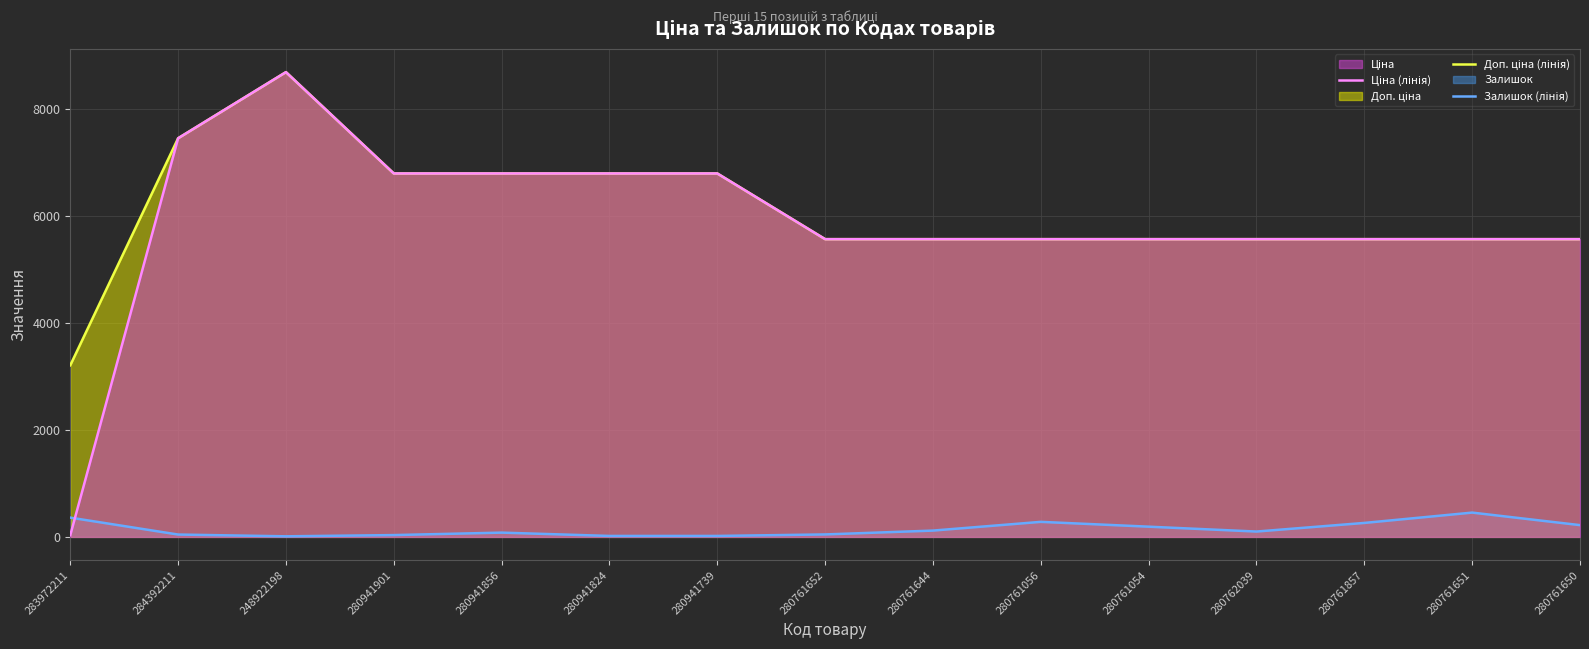

The value of Ціна (лінія) at 280762039 is 8695.9. True or false?

False